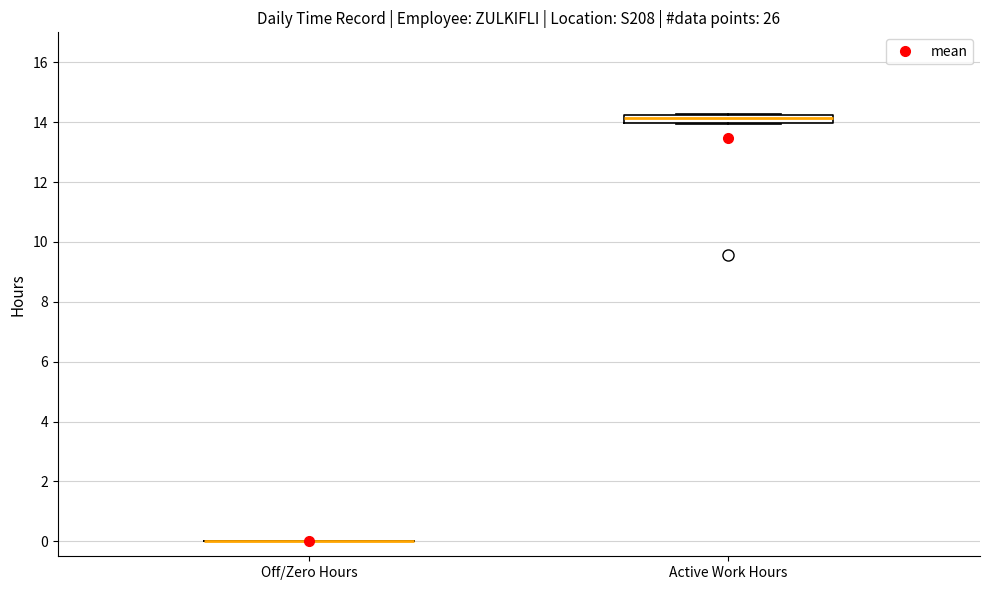

Which box is the tallest, from its lower edge to its upper edge?

Active Work Hours